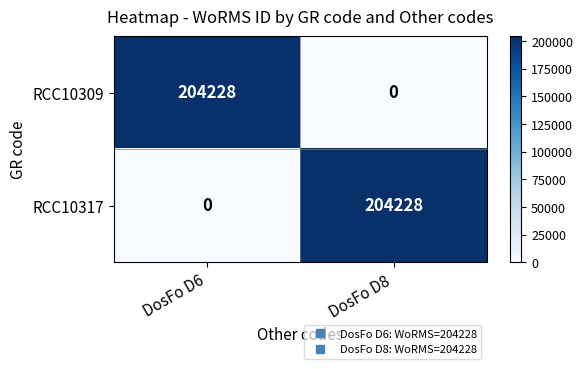

Count the number of categories in the chart.

2